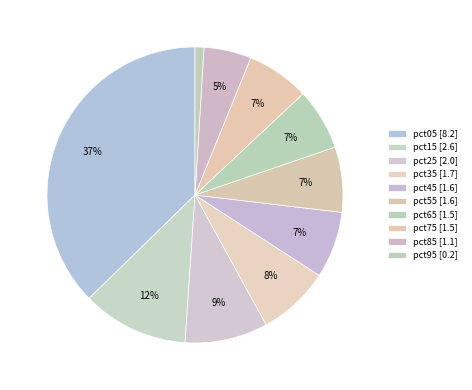

The pct45 slice represents 7% of the pie. True or false?

True